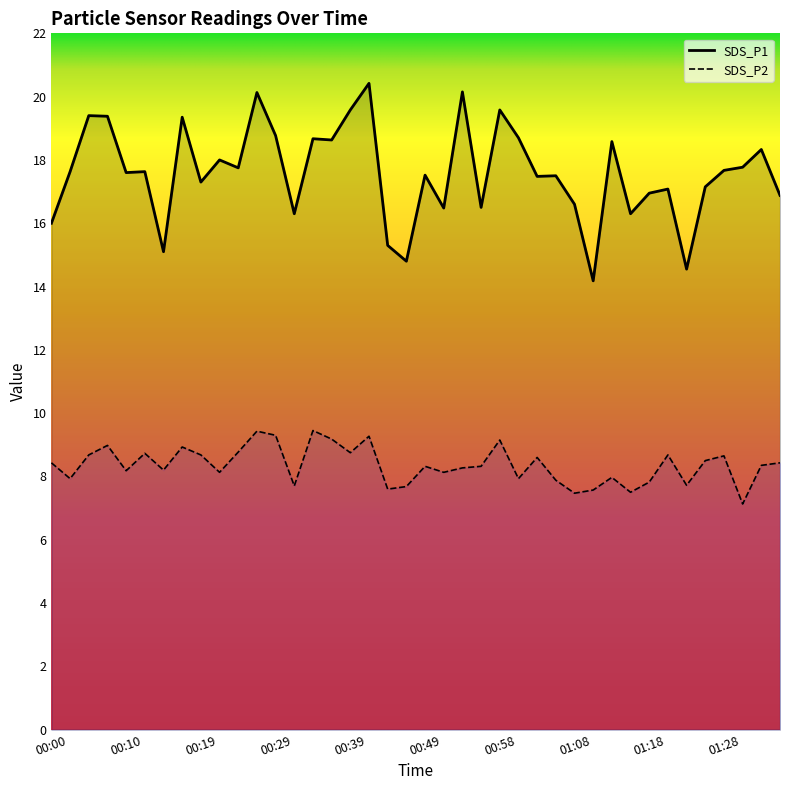

Does the chart have visible grid lines?

No